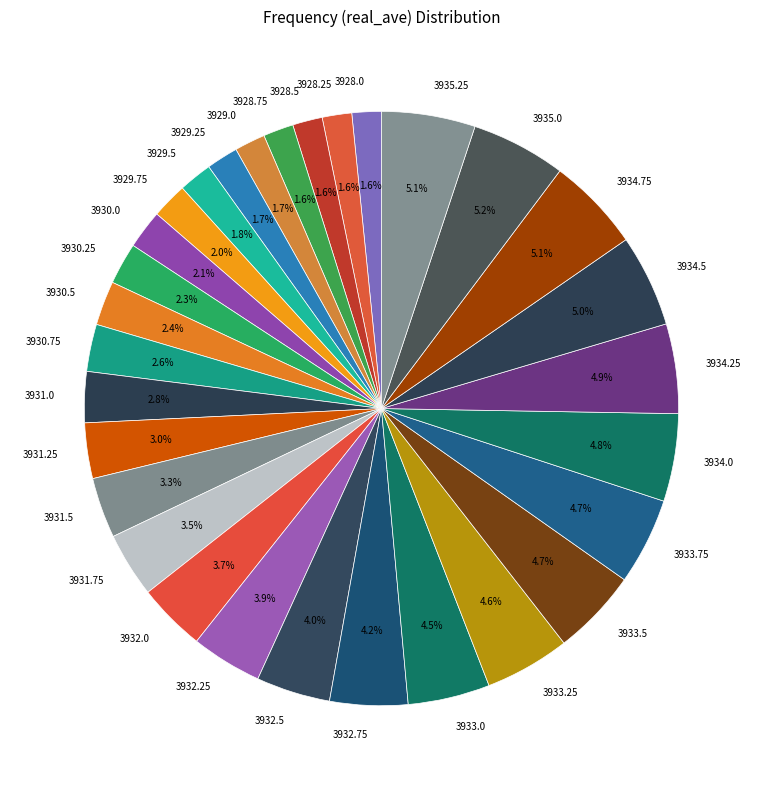

What is the total percentage of 3930.25 and 3932.5?

6.3%